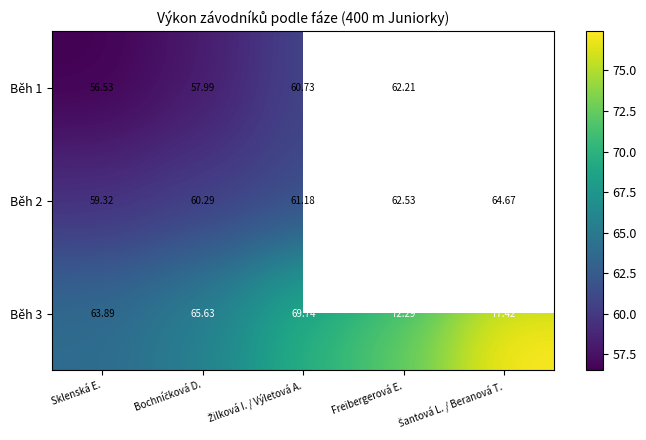

True or false: Běh 1 has a value of 77.0 at Sklenská E..

False